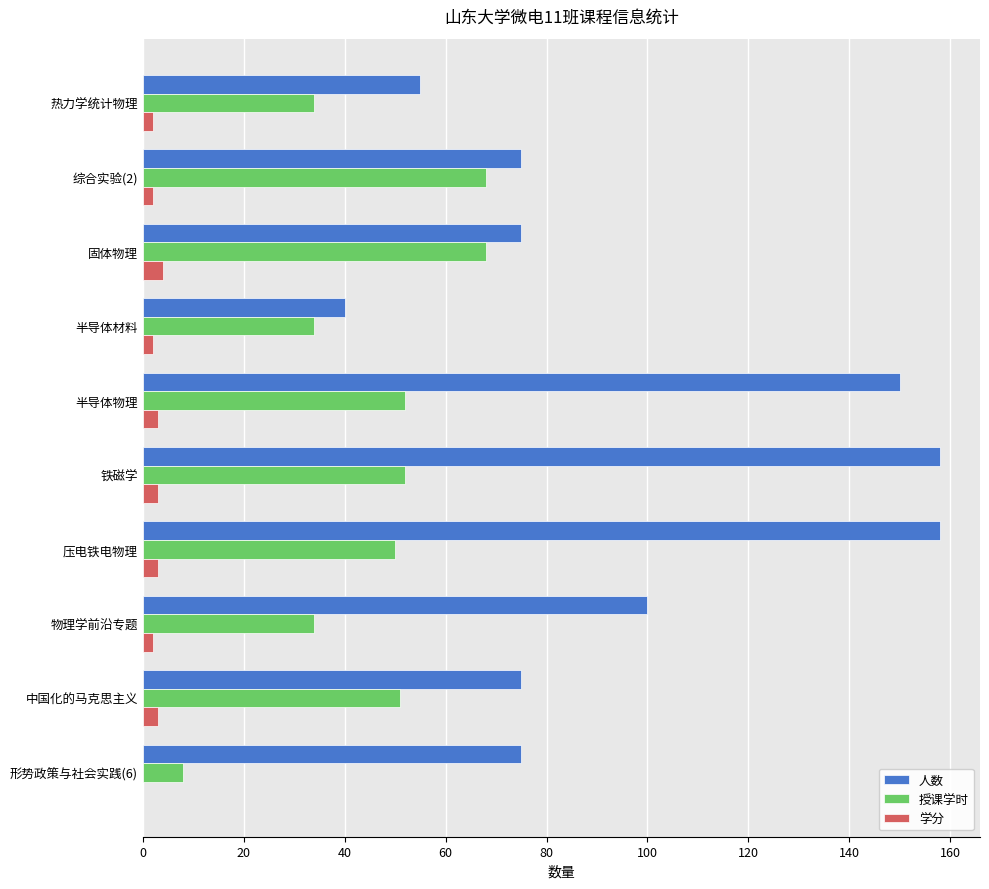

Where is 人数 nearest to the value 99?

物理学前沿专题